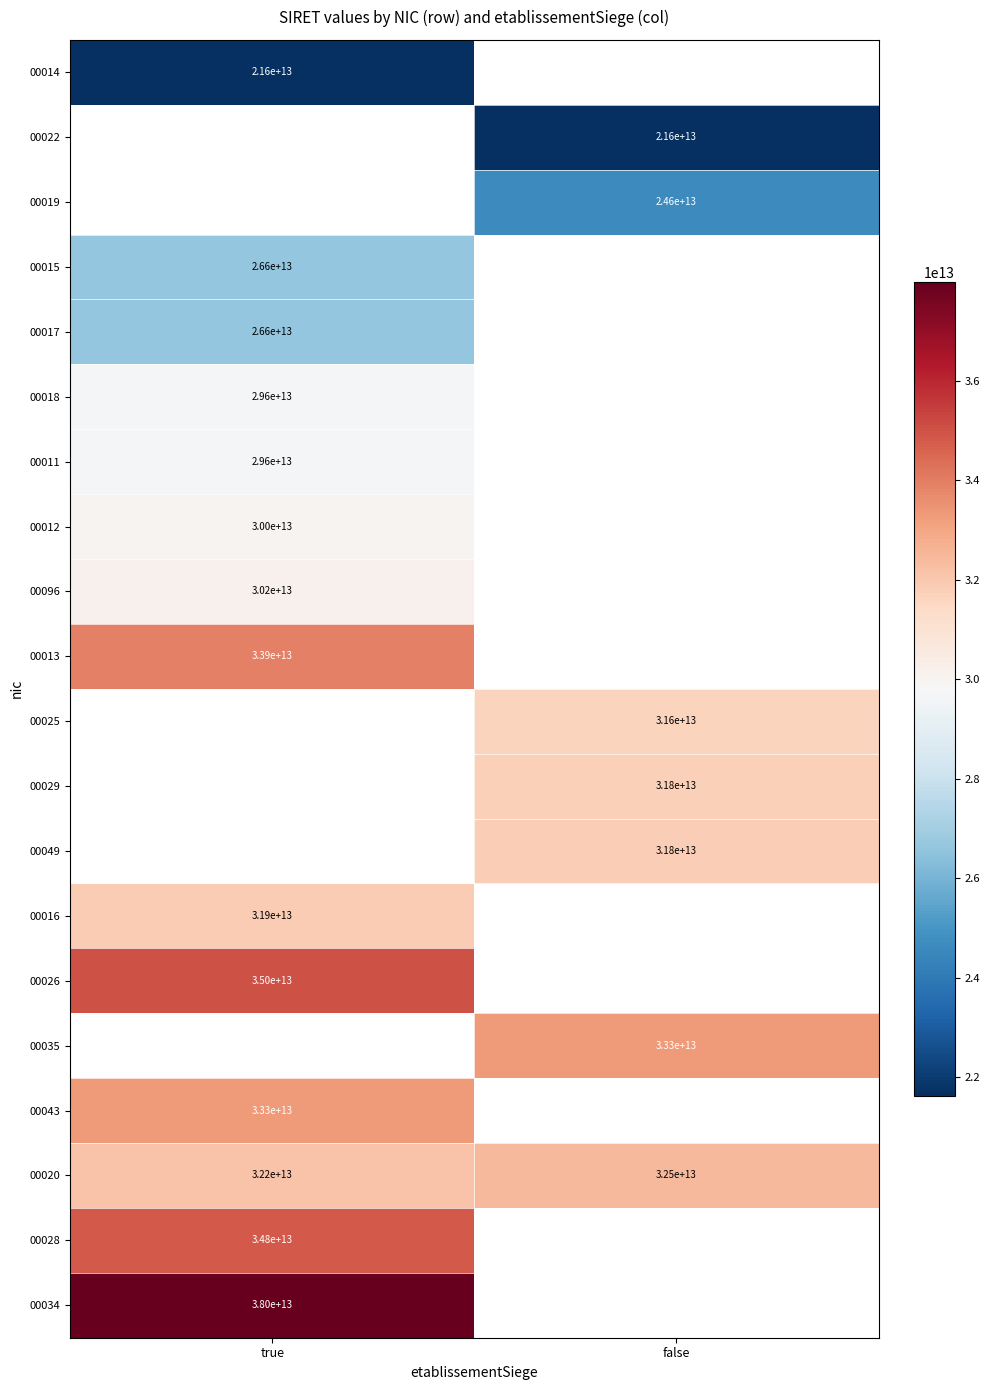

List the labels in order of 00020 value, largest first.

false, true